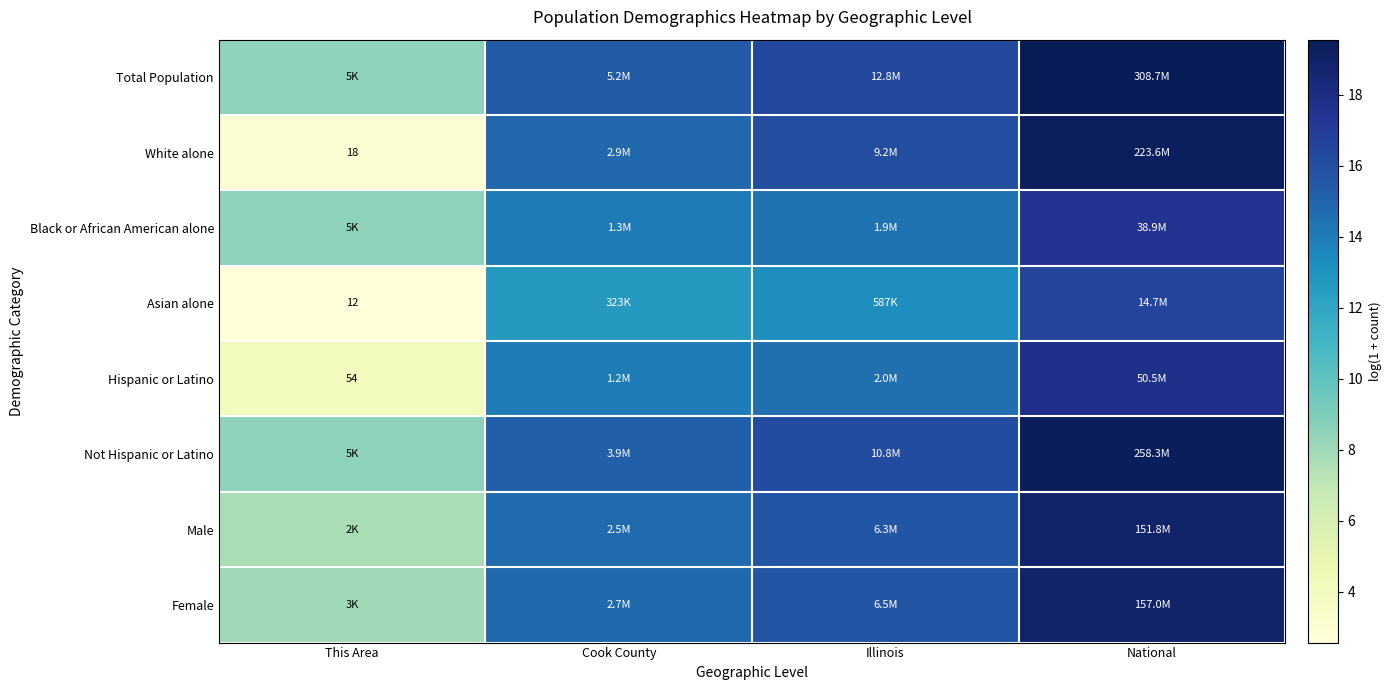

What is the average value of the White alone series?

13.3